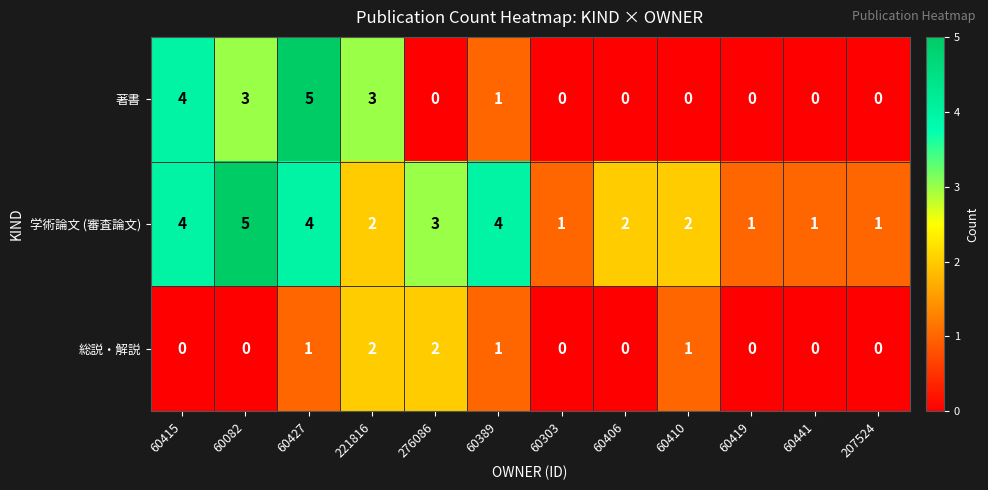

At which category is the sum across all series the highest?

60427